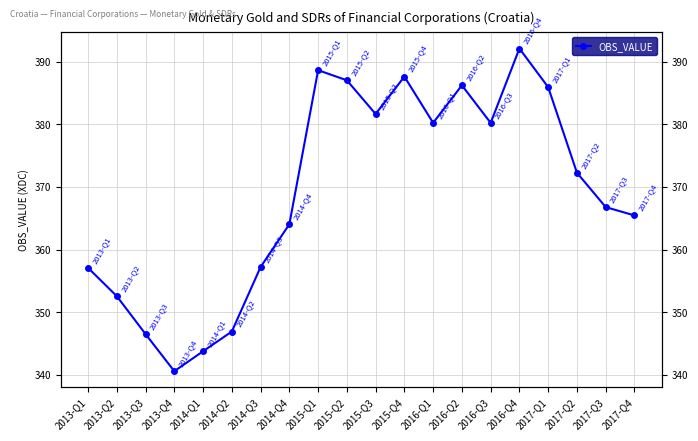

What is the sum of all values?

7382.7